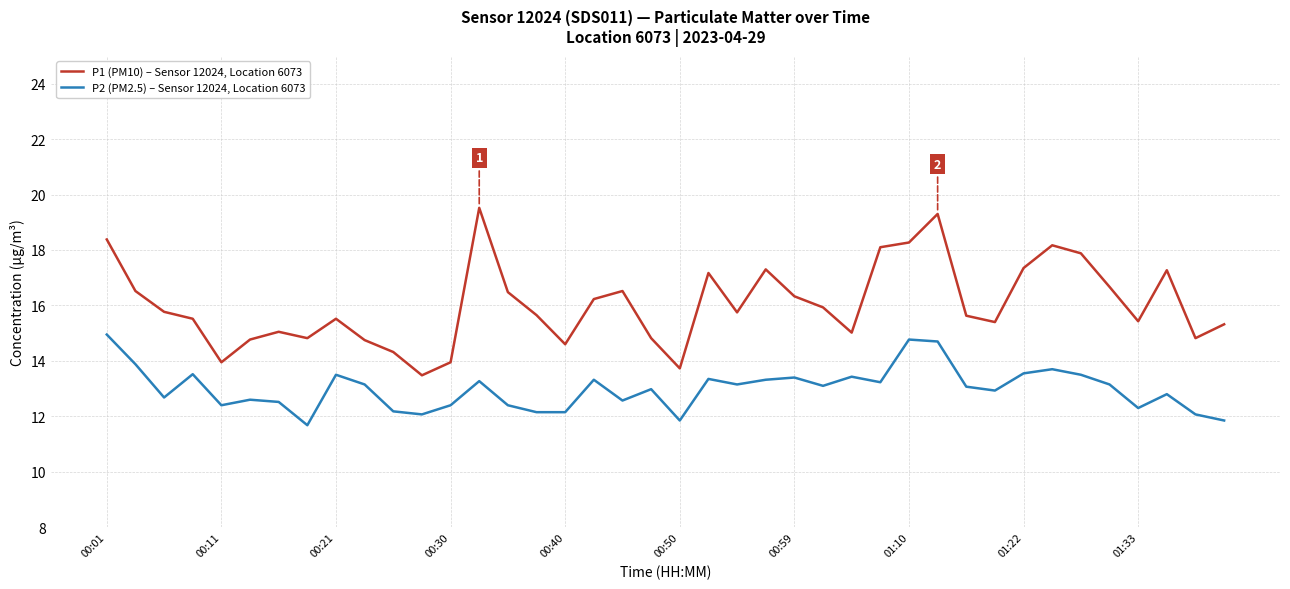

What is the maximum value shown in the chart?

19.5